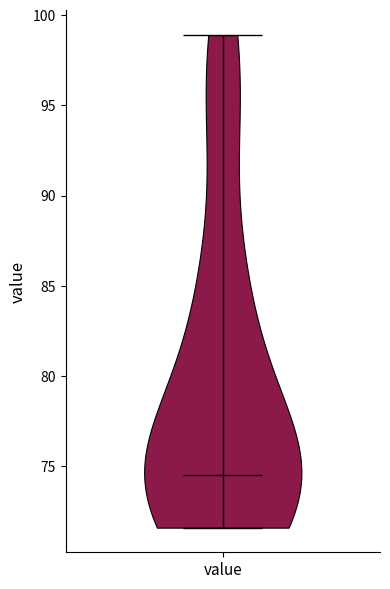

Read this violin plot against the y-axis: where its median line is, and the lowest and highest points the violin reaches. The values are not printed on the chart, so give them approximately, as read against the axis.

median line 74.5, lowest point 71.5, highest point 99.0